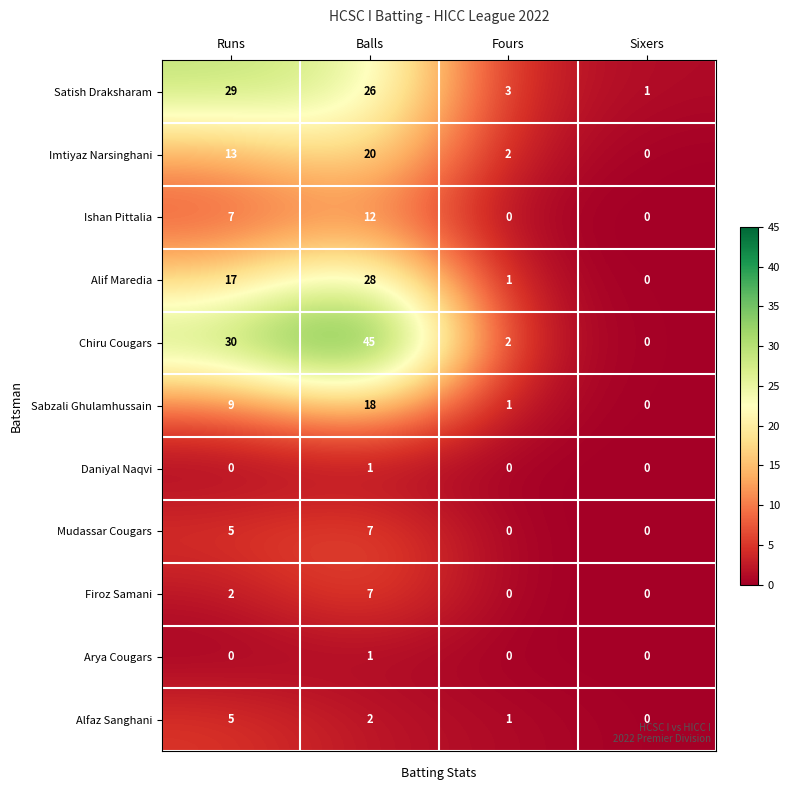

What is the difference between the maximum and minimum values in the Ishan Pittalia series?

12